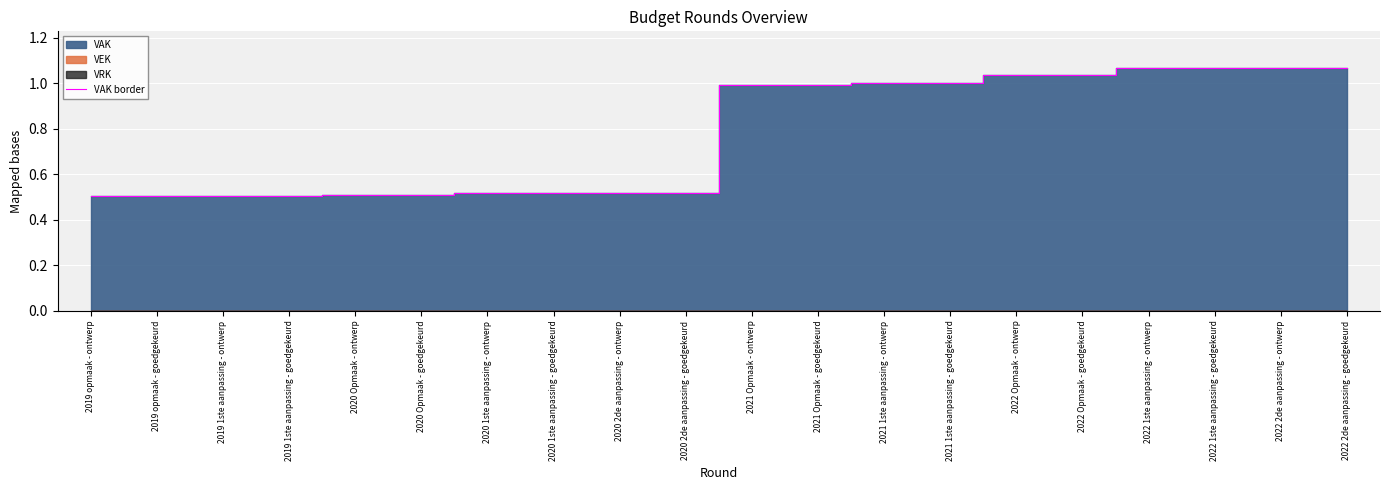

Rank the categories by value from highest to lowest.

2022 1ste aanpassing - ontwerp, 2022 1ste aanpassing - goedgekeurd, 2022 2de aanpassing - ontwerp, 2022 2de aanpassing - goedgekeurd, 2022 Opmaak - ontwerp, 2022 Opmaak - goedgekeurd, 2021 1ste aanpassing - ontwerp, 2021 1ste aanpassing - goedgekeurd, 2021 Opmaak - ontwerp, 2021 Opmaak - goedgekeurd, 2020 1ste aanpassing - ontwerp, 2020 1ste aanpassing - goedgekeurd, 2020 2de aanpassing - ontwerp, 2020 2de aanpassing - goedgekeurd, 2020 Opmaak - ontwerp, 2020 Opmaak - goedgekeurd, 2019 opmaak - ontwerp, 2019 opmaak - goedgekeurd, 2019 1ste aanpassing - ontwerp, 2019 1ste aanpassing - goedgekeurd